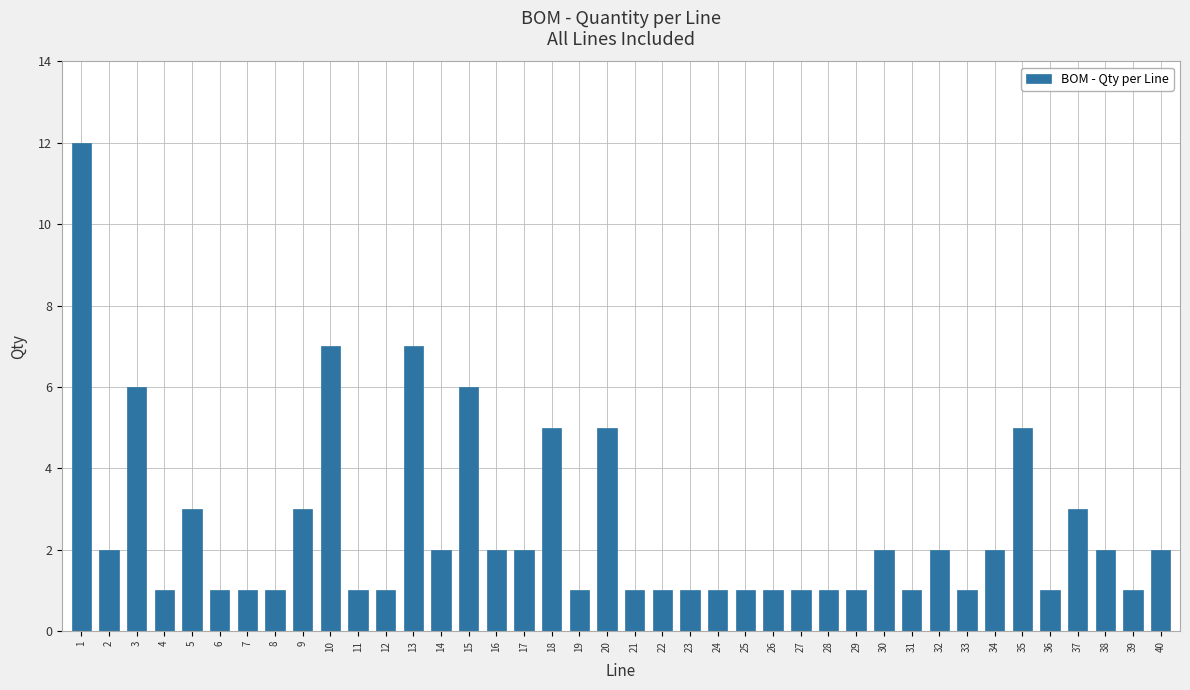

What is the difference between the maximum and minimum values?

11